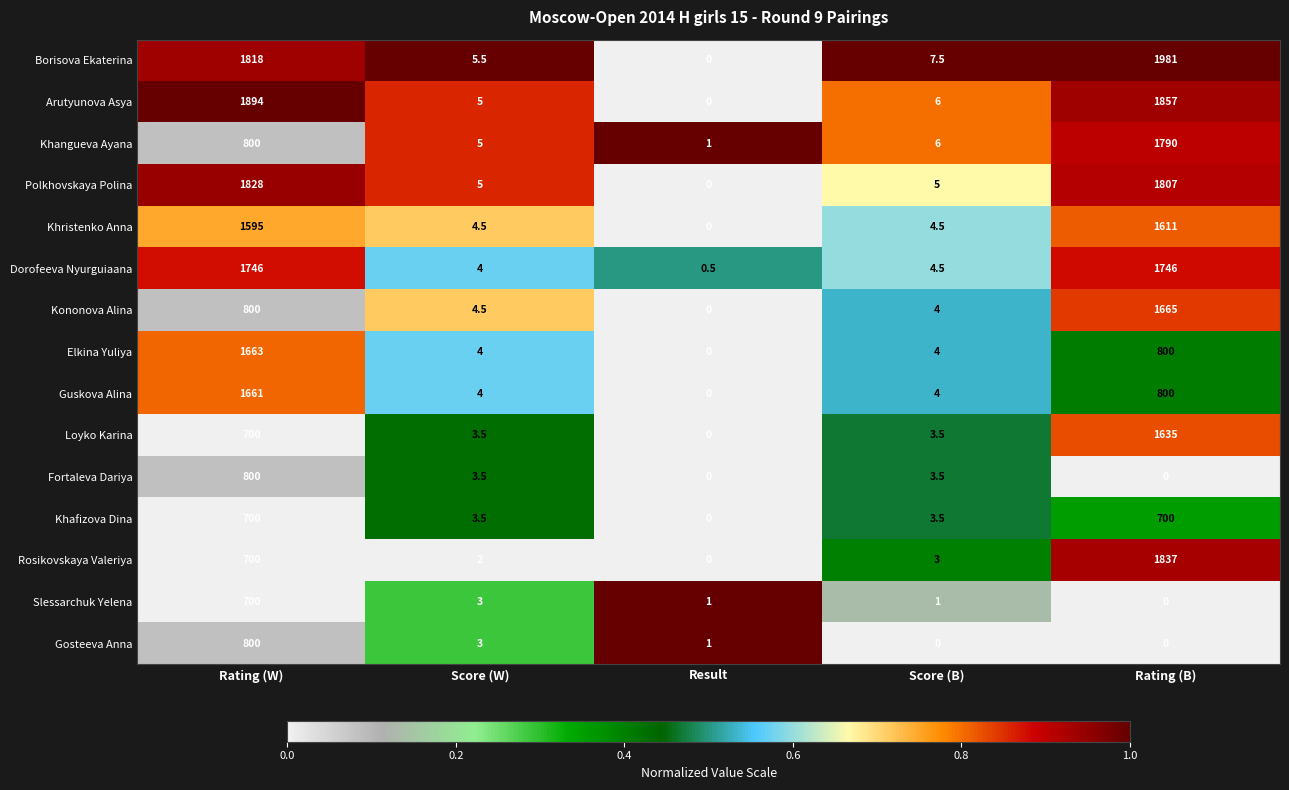

What is the difference between the highest and lowest values at Score (W)?

3.5